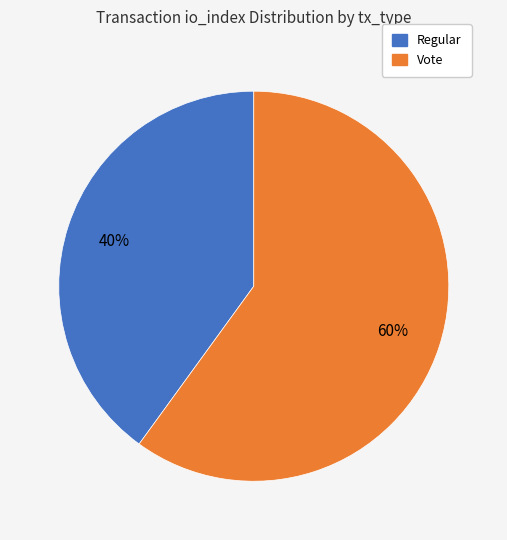

Is the sum of Regular and Vote greater than half?

Yes